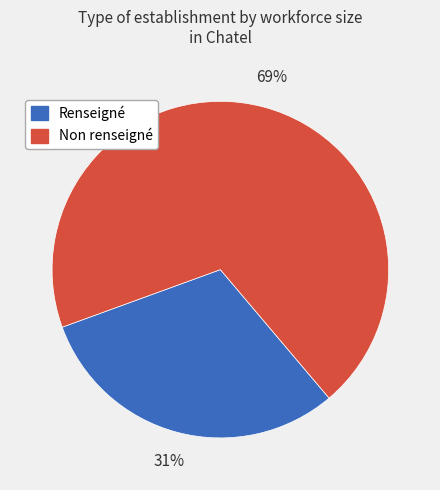

To the nearest percent, what is the average slice percentage?

50%